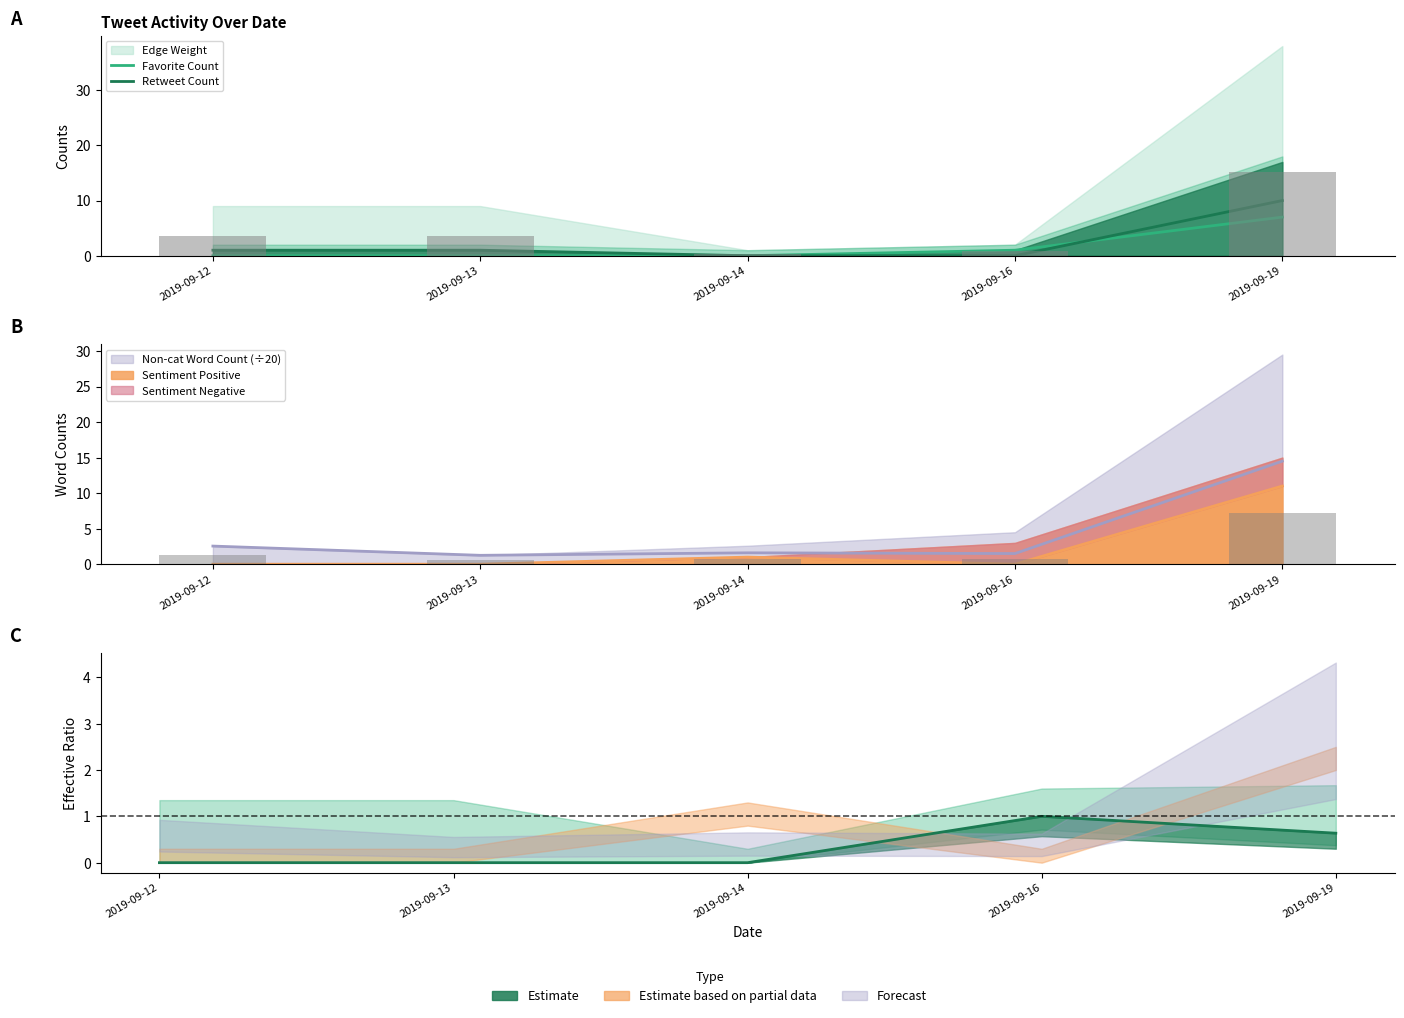

At which category does the chart reach its peak across all series?

2019-09-19